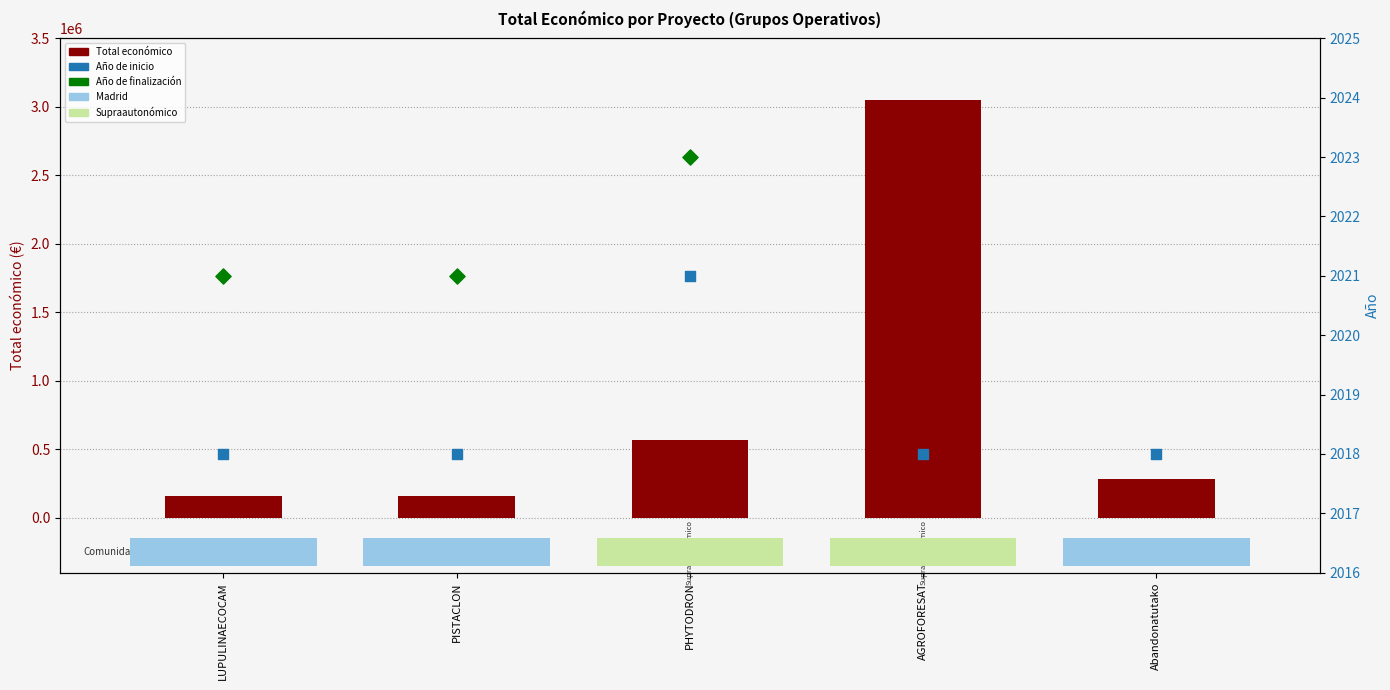

Is the value of Año de inicio at Abandonatutako greater than the value of Total económico at PISTACLON?

No